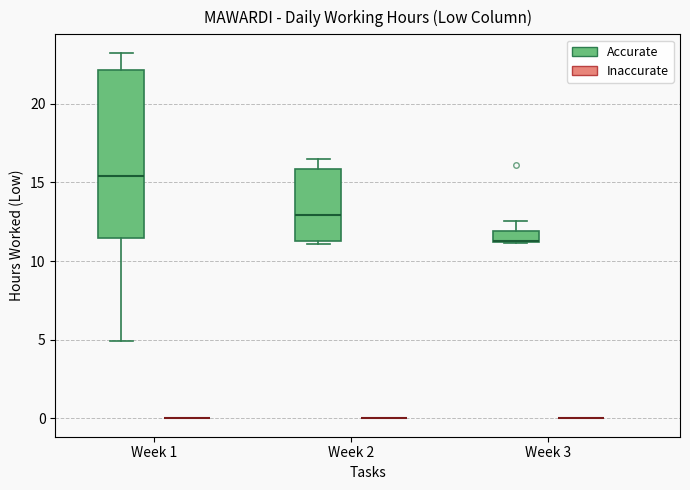

Which box is the tallest, from its lower edge to its upper edge?

Week 1 (Accurate)